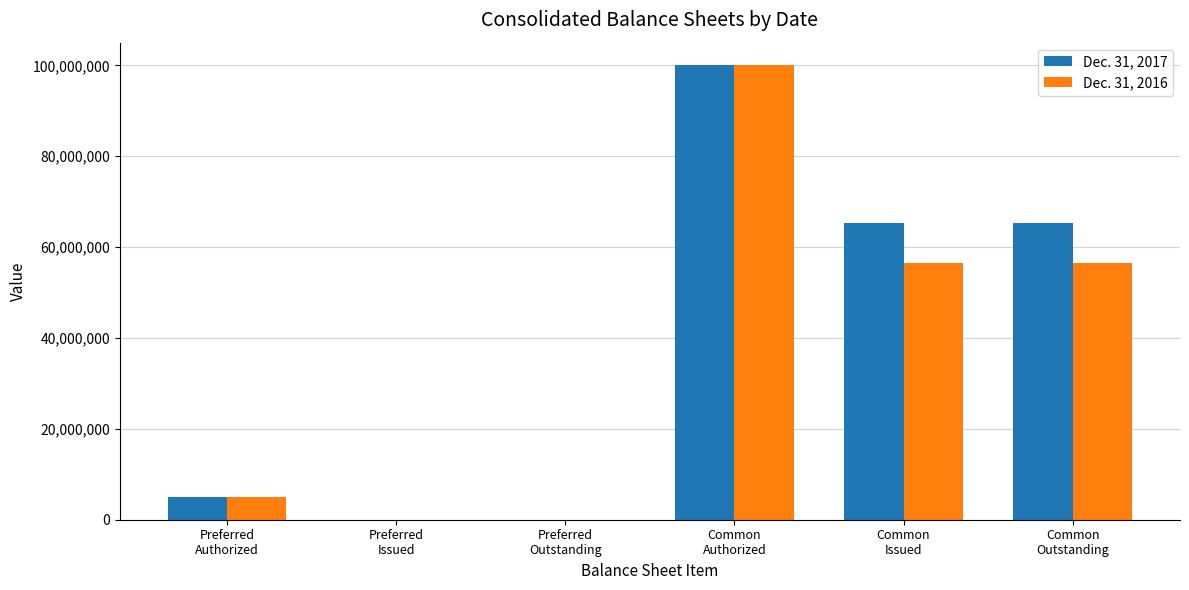

Reading left to right, list all the values displayed in this chart.

Dec. 31, 2017: 5000000	0	0	100000000	65296643	65296643
Dec. 31, 2016: 5000000	0	0	100000000	56544218	56544218